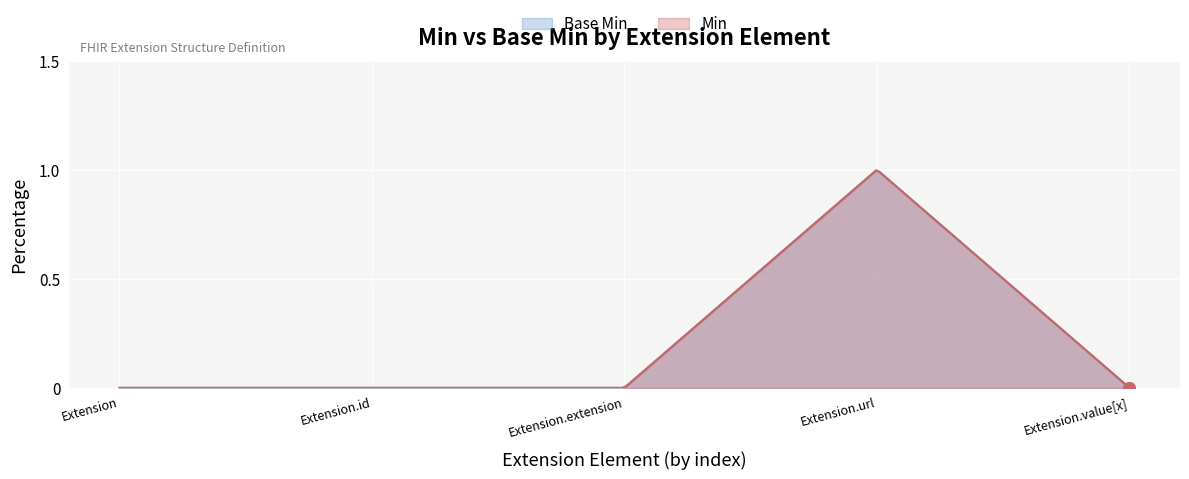

Which has a higher value, Extension.value[x] or Extension?

Extension.value[x]